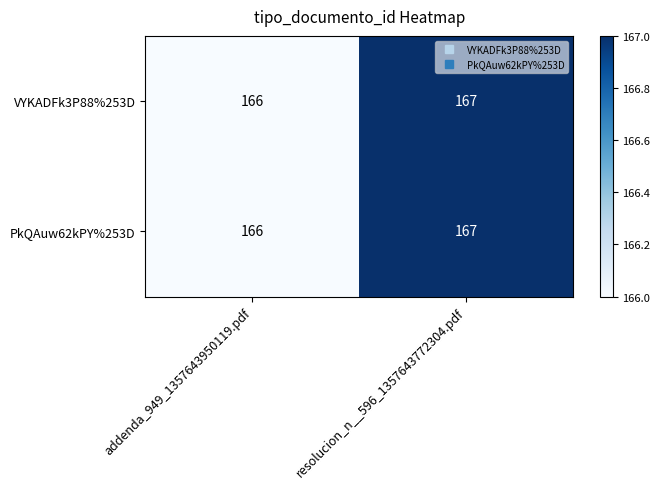

What is the sum of all VYKADFk3P88%253D values?

333